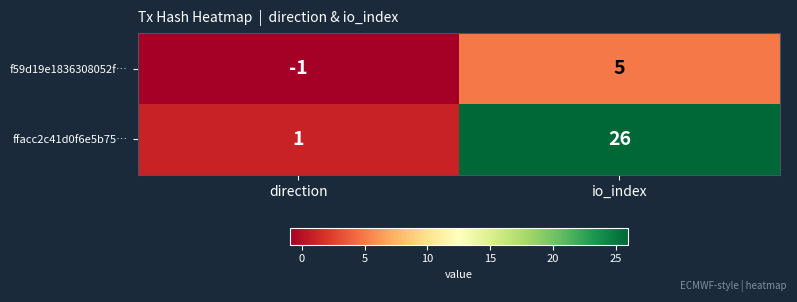

Which label corresponds to the largest value in the chart?

io_index